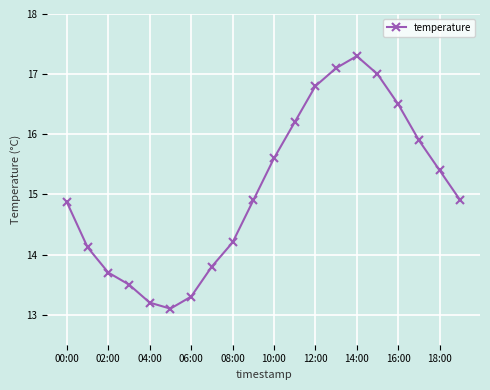

What is the greatest value displayed?

17.3